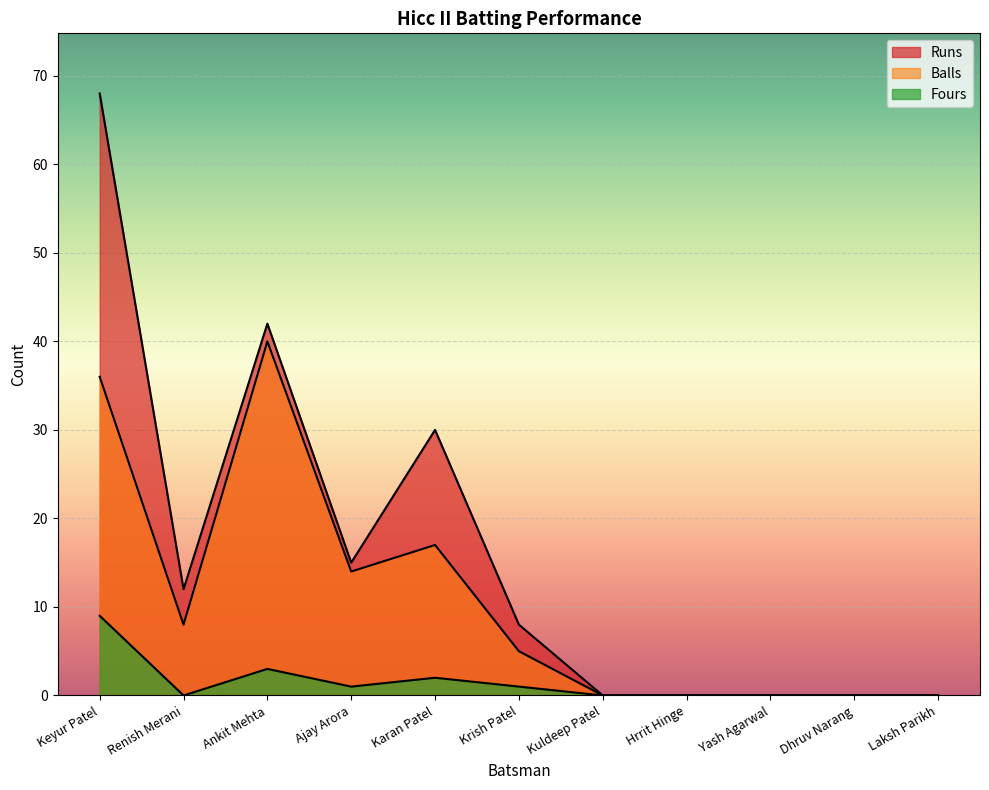

At which category does Fours reach its first local valley?

Renish Merani